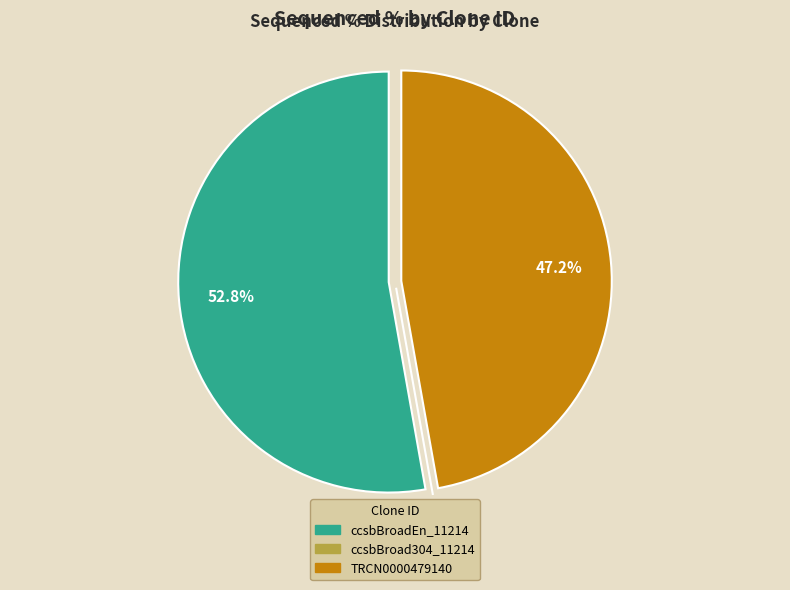

Which has a higher value, ccsbBroadEn_11214 or TRCN0000479140?

ccsbBroadEn_11214